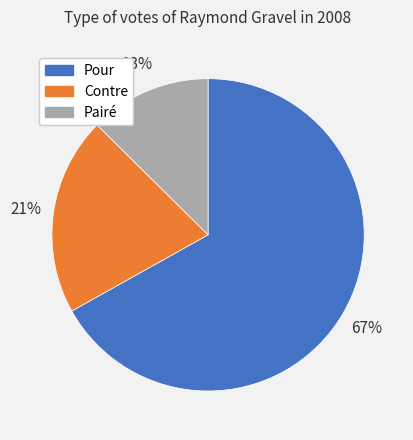

Do Pour and Pairé together represent more than half of the pie?

Yes